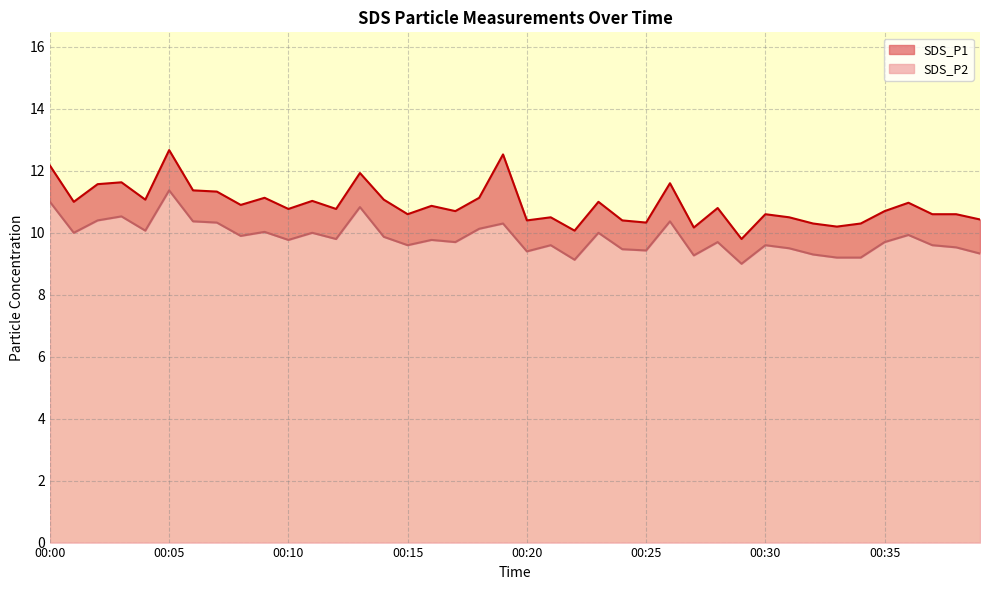

What are all the series names shown in the legend?

SDS_P1, SDS_P2